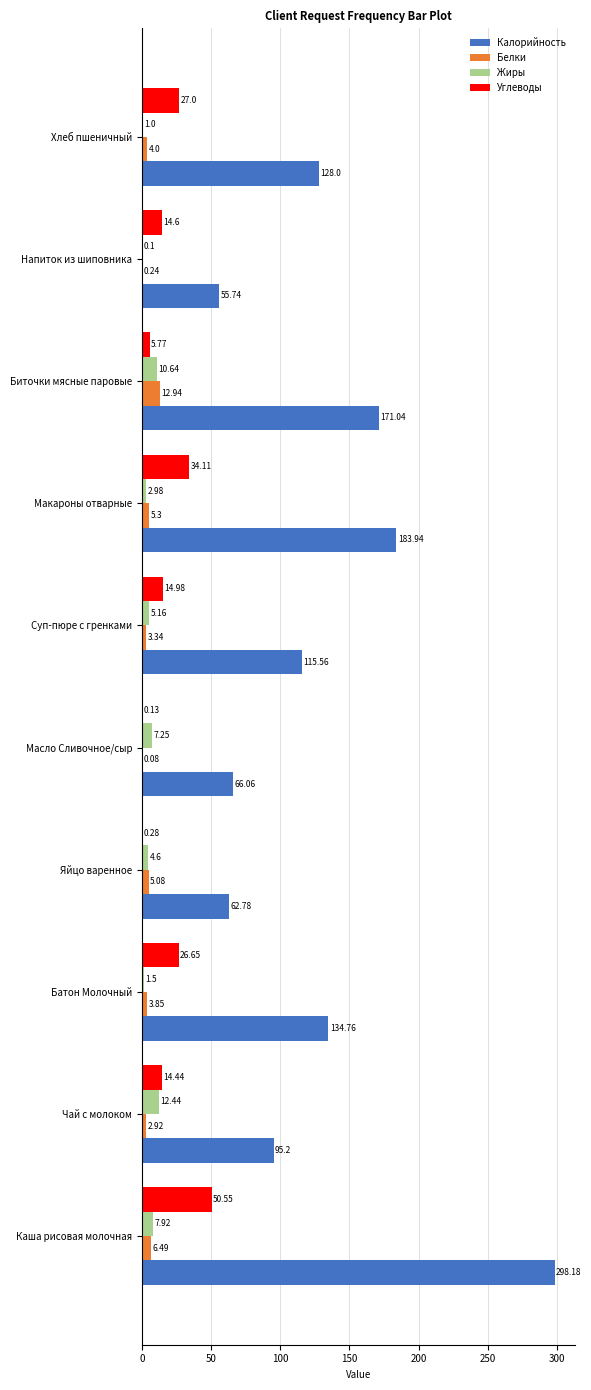

What is the sum of the Жиры values at Биточки мясные паровые and Масло Сливочное/сыр?

17.9